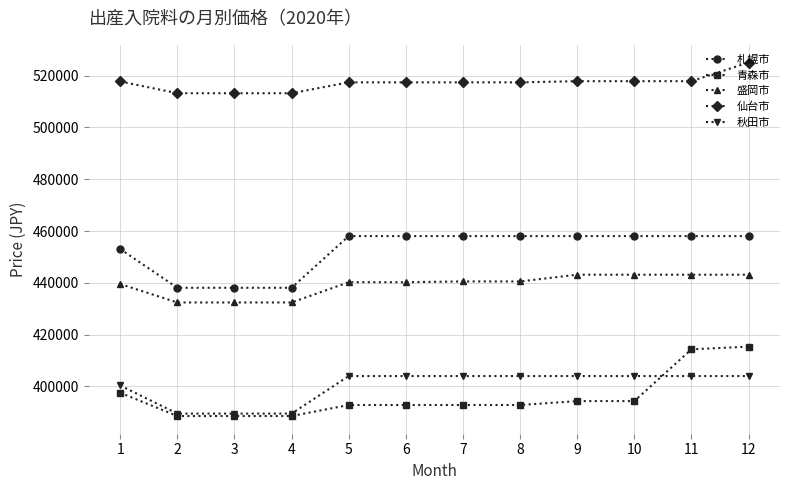

The value of 盛岡市 at 6 is 440260. True or false?

True